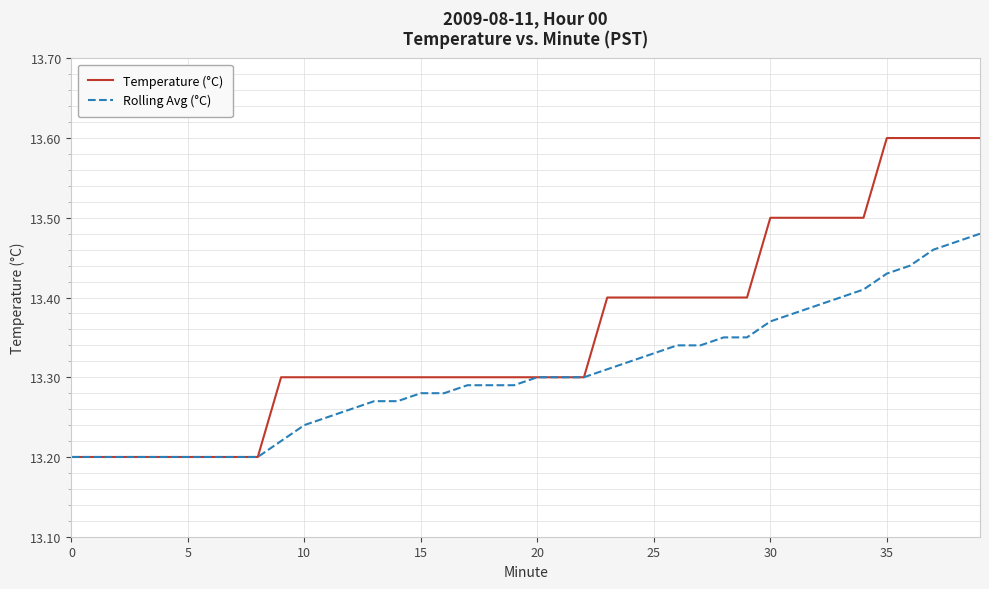

Which series has the largest range (max minus min)?

Temperature (°C)